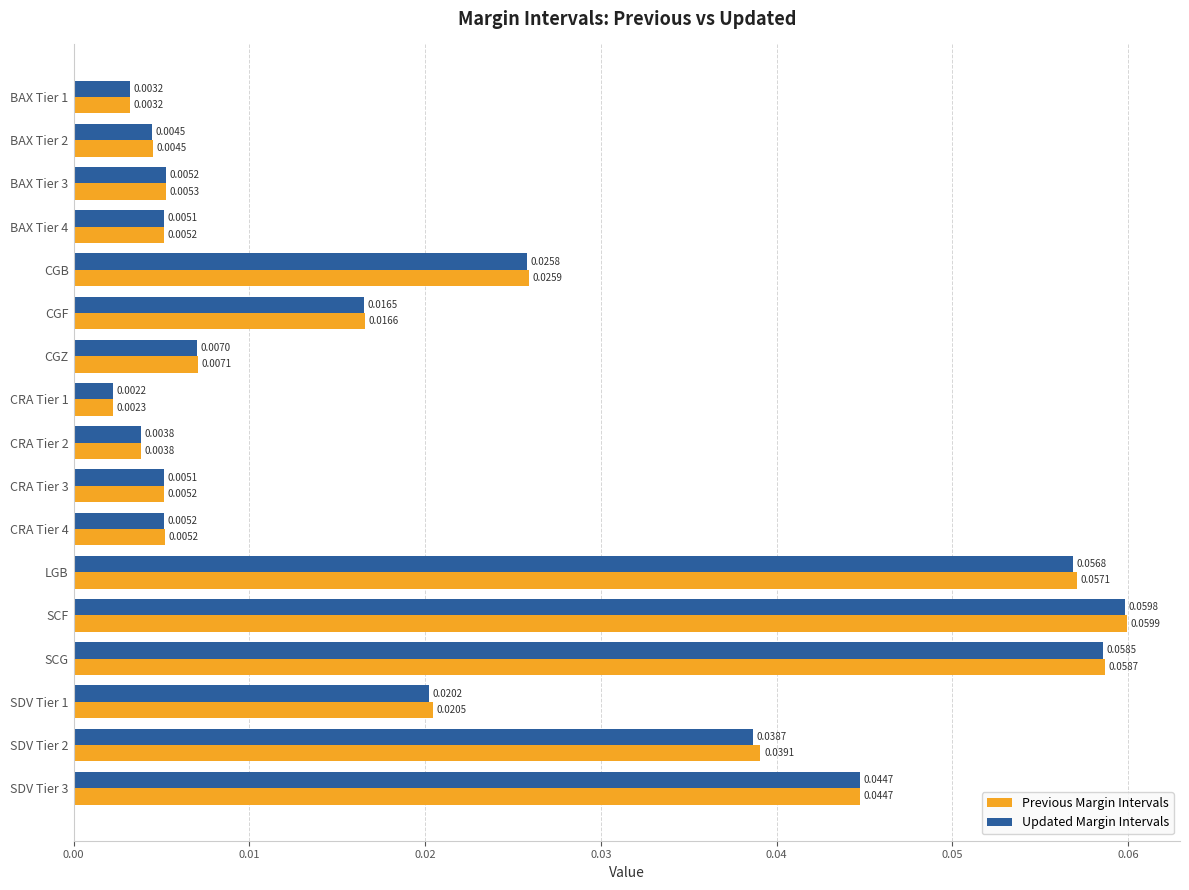

List the series in order of their peak value, lowest first.

Updated Margin Intervals, Previous Margin Intervals